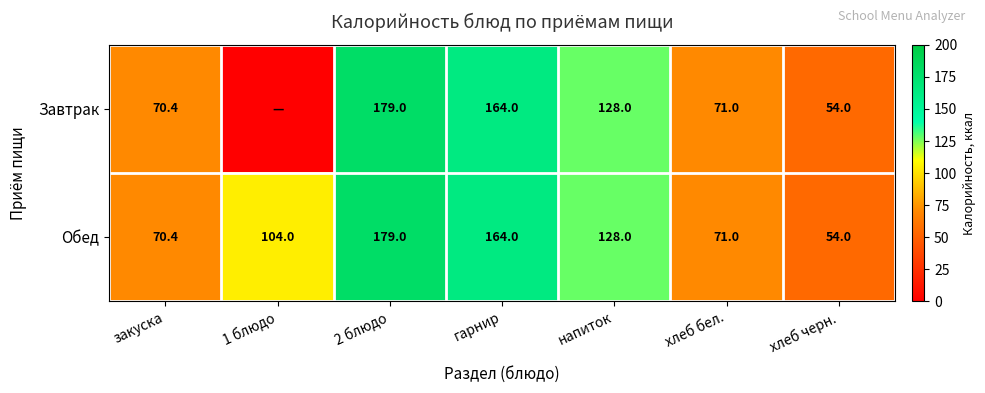

Which has a higher value, хлеб бел. or гарнир?

гарнир